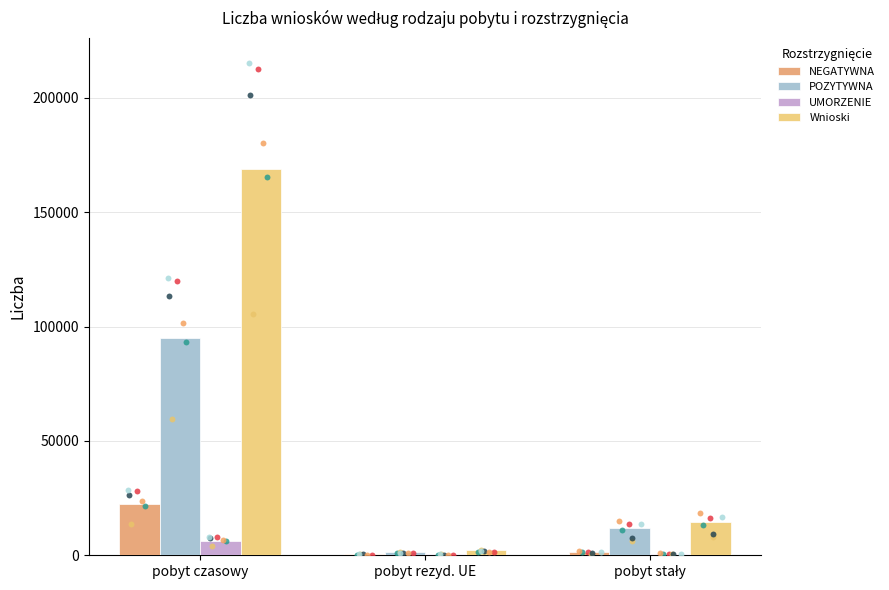

Is the value of Wnioski at pobyt czasowy greater than the value of NEGATYWNA at pobyt czasowy?

Yes